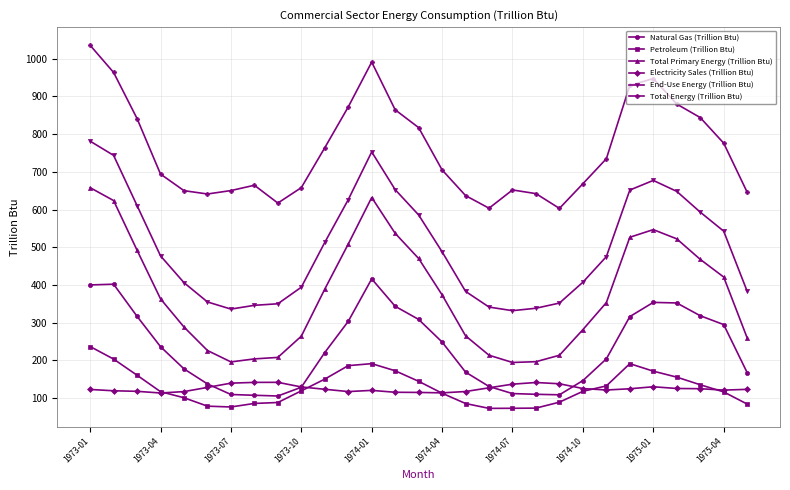

What is the greatest value displayed?

1035.2